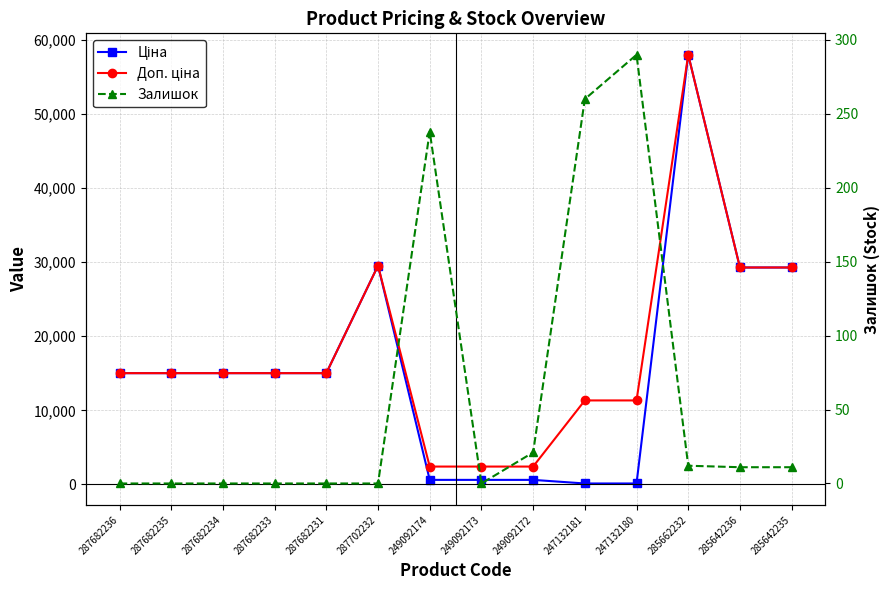

Where is Залишок nearest to the value 145?

249092174